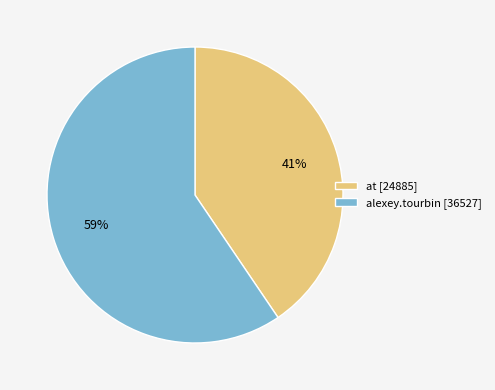

What is the smallest slice in the pie chart?

at